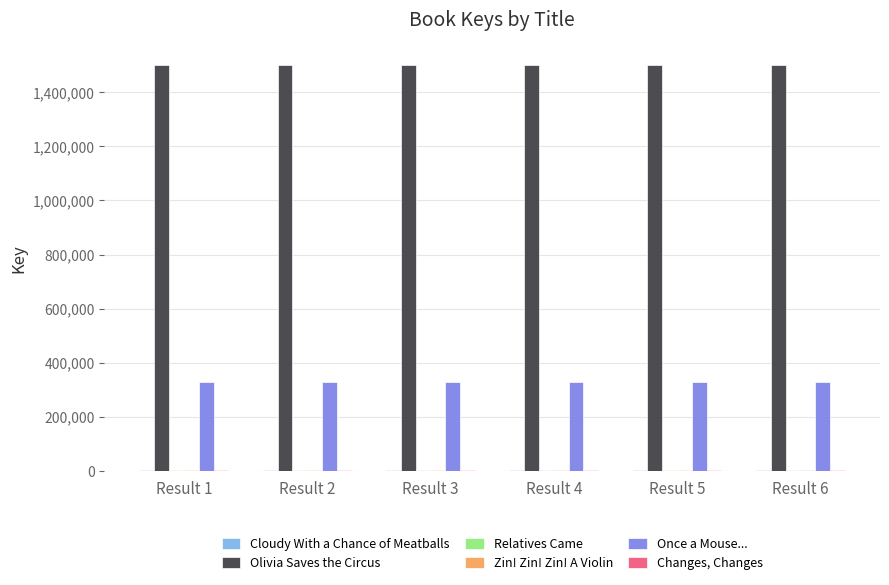

What is the greatest value displayed?

1498628